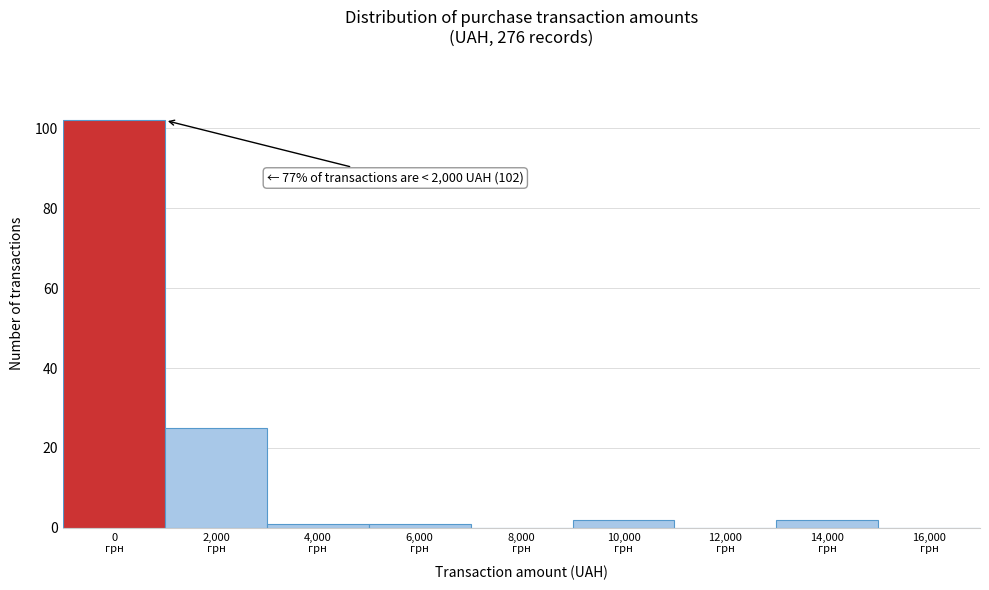

What is the sum of all values?

133